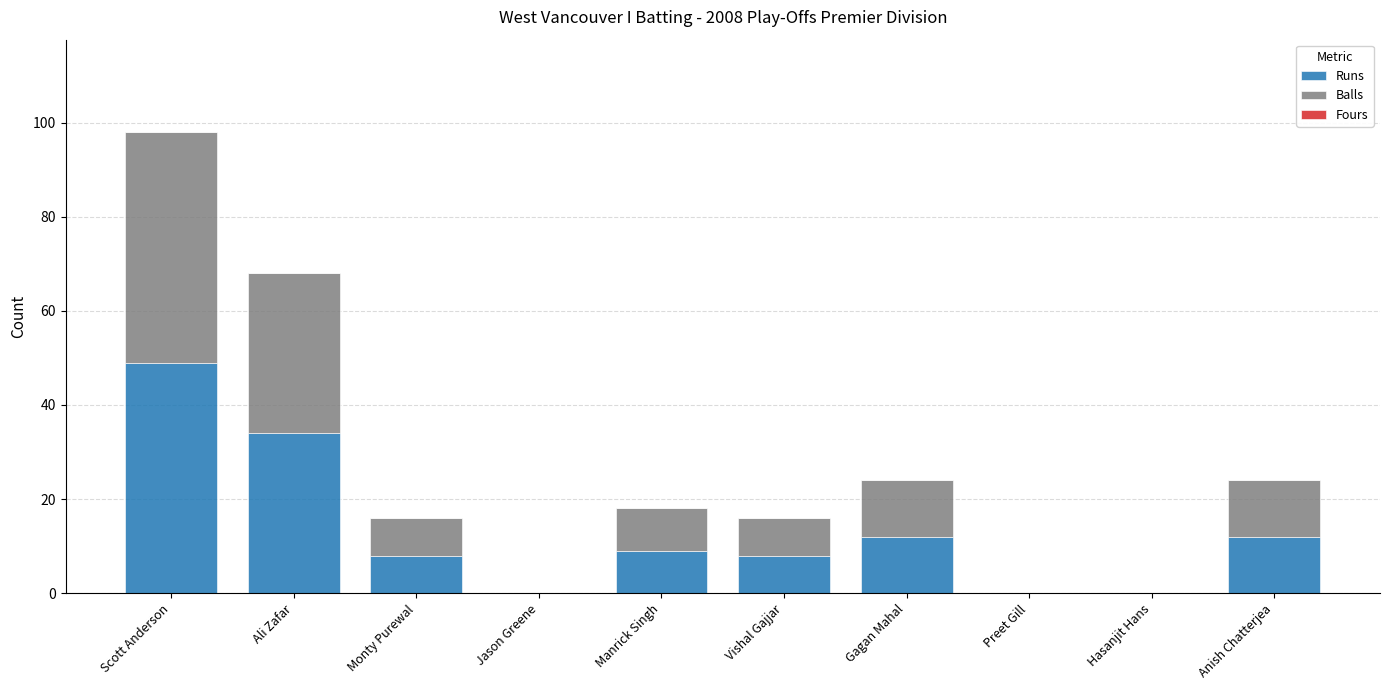

What is the highest value of the Runs series?

49